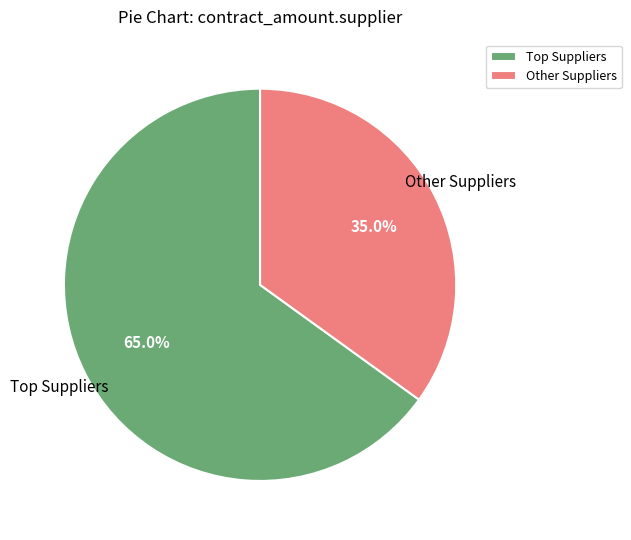

Which category has the biggest portion of the pie?

Top Suppliers